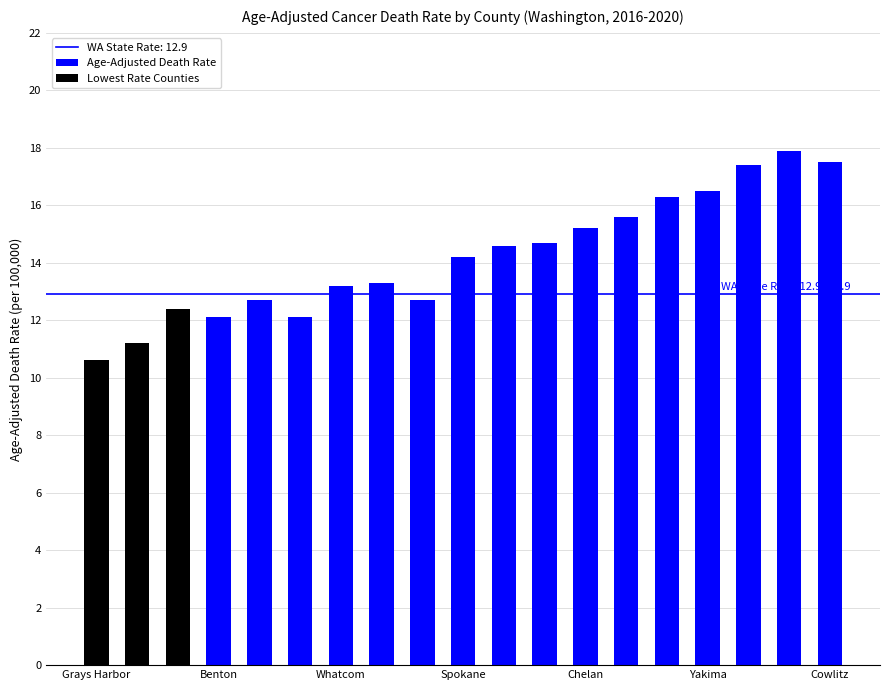

Is it true that the value at Benton is 12.1?

True